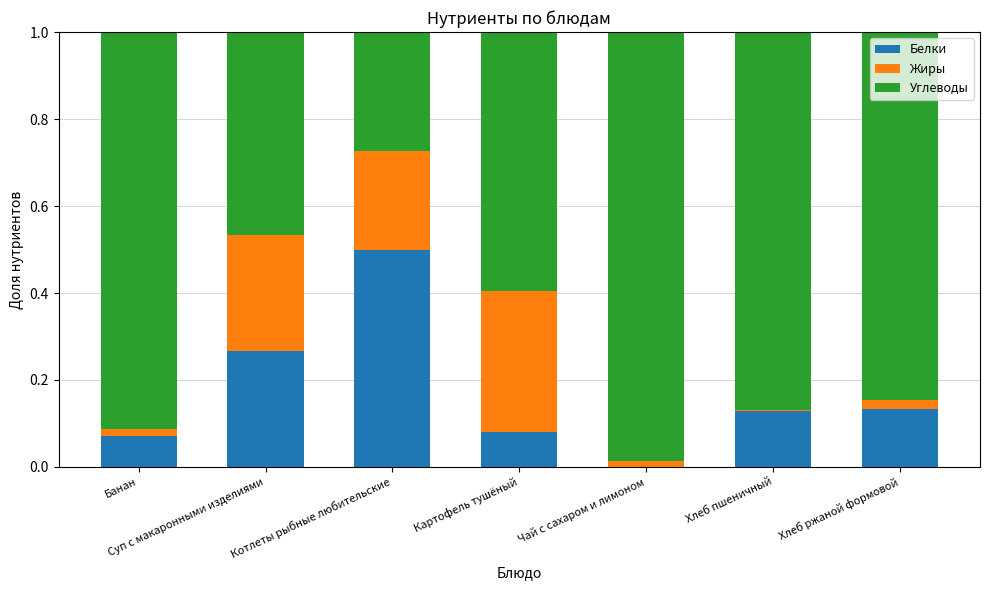

How many categories are shown in the chart?

7